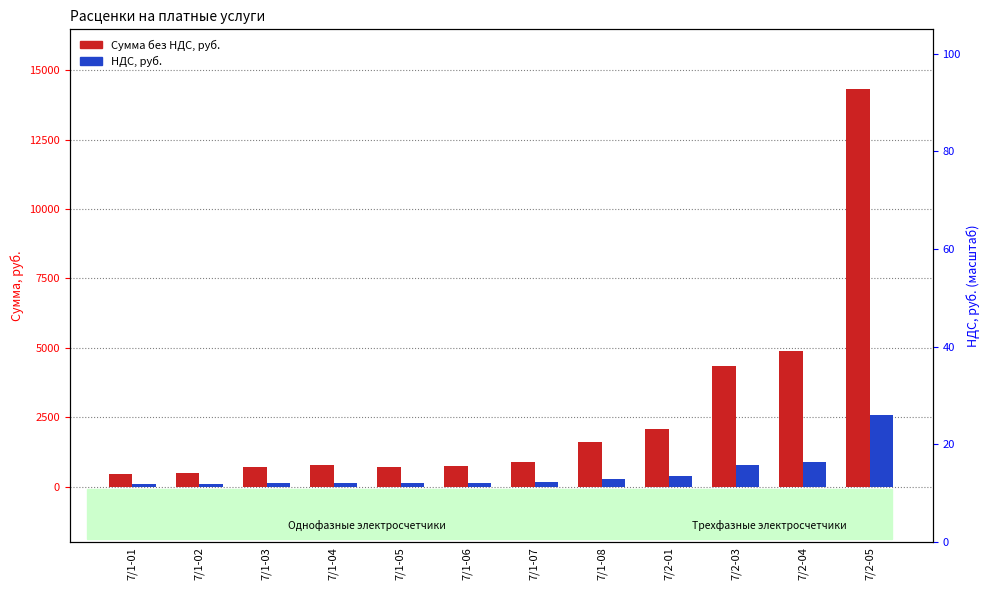

Reading left to right, list all the values displayed in this chart.

Сумма без НДС, руб.: 440.7	504.2	720.3	772.0	720.3	754.2	877.1	1610.2	2076.3	4355.9	4872.9	14322.0
НДС, руб.: 79.3	90.8	129.7	139.0	129.7	135.8	157.9	289.8	373.7	784.1	877.1	2578.0